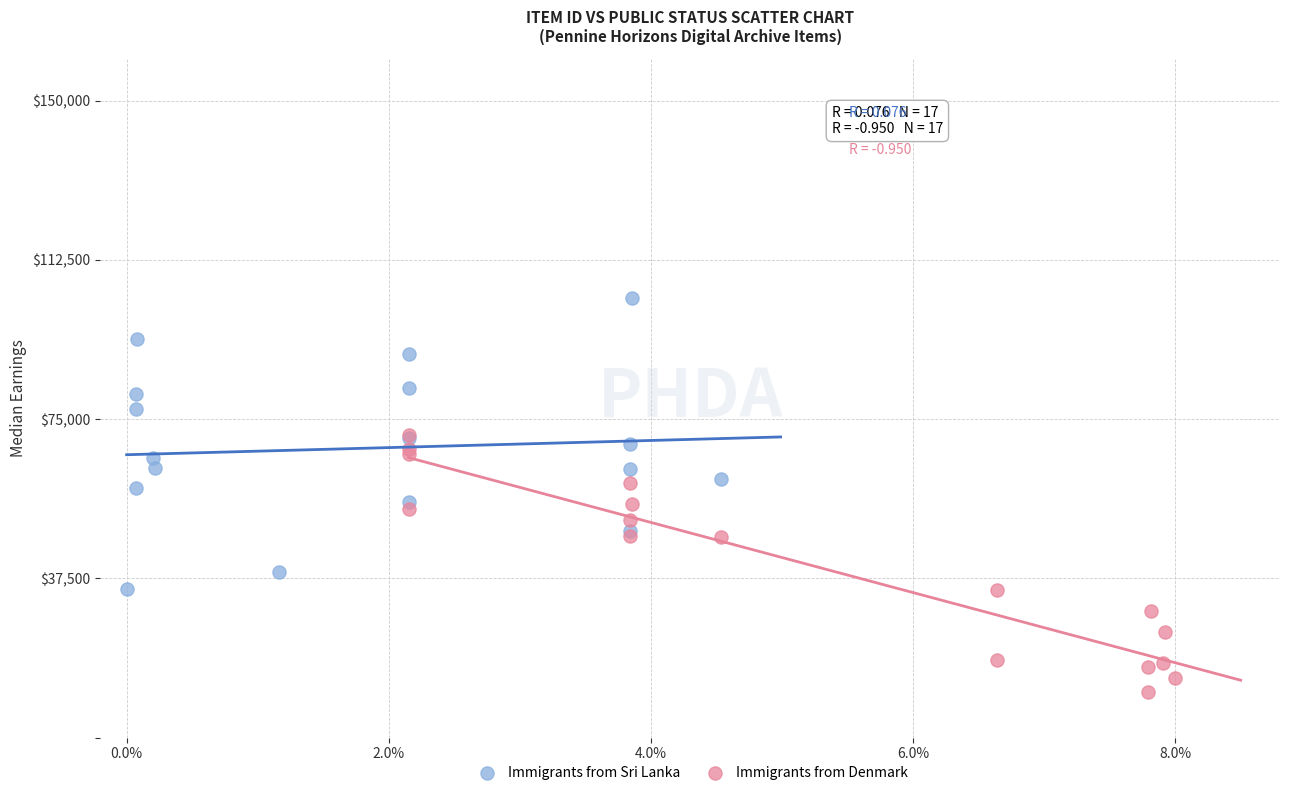

Which series reaches the maximum Y coordinate?

Immigrants from Sri Lanka